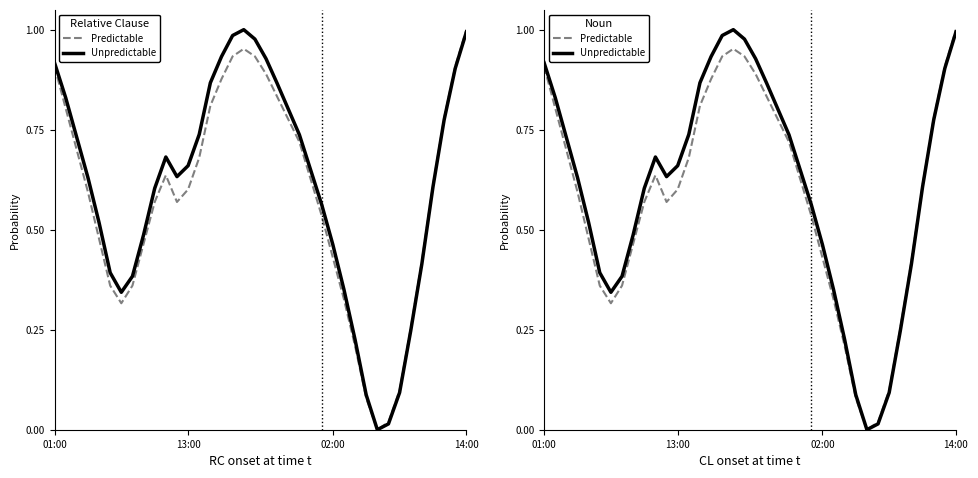

What is the label of the 26th point from the right?

13:00